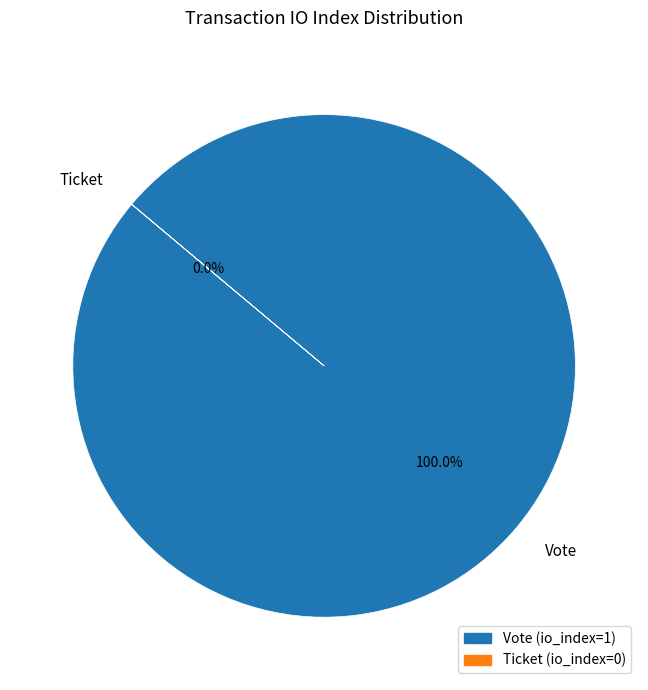

Rank the categories by value from highest to lowest.

Vote, Ticket